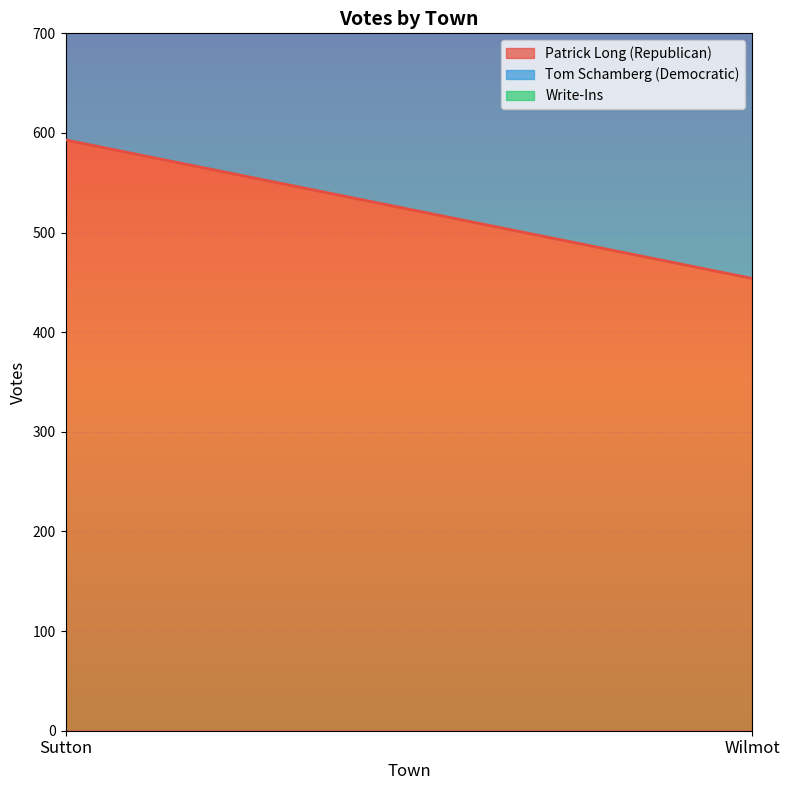

What is the sum of all Tom Schamberg (Democratic) values?

967